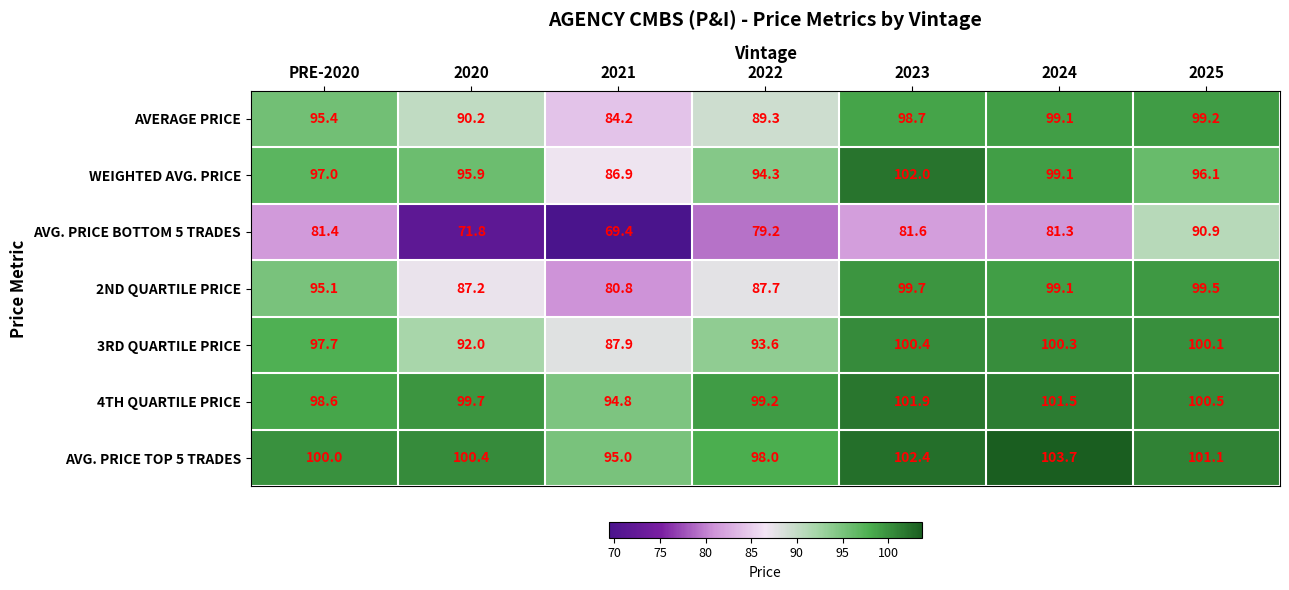

Rank the series at 2025 from lowest to highest value.

AVG. PRICE BOTTOM 5 TRADES, WEIGHTED AVG. PRICE, AVERAGE PRICE, 2ND QUARTILE PRICE, 3RD QUARTILE PRICE, 4TH QUARTILE PRICE, AVG. PRICE TOP 5 TRADES